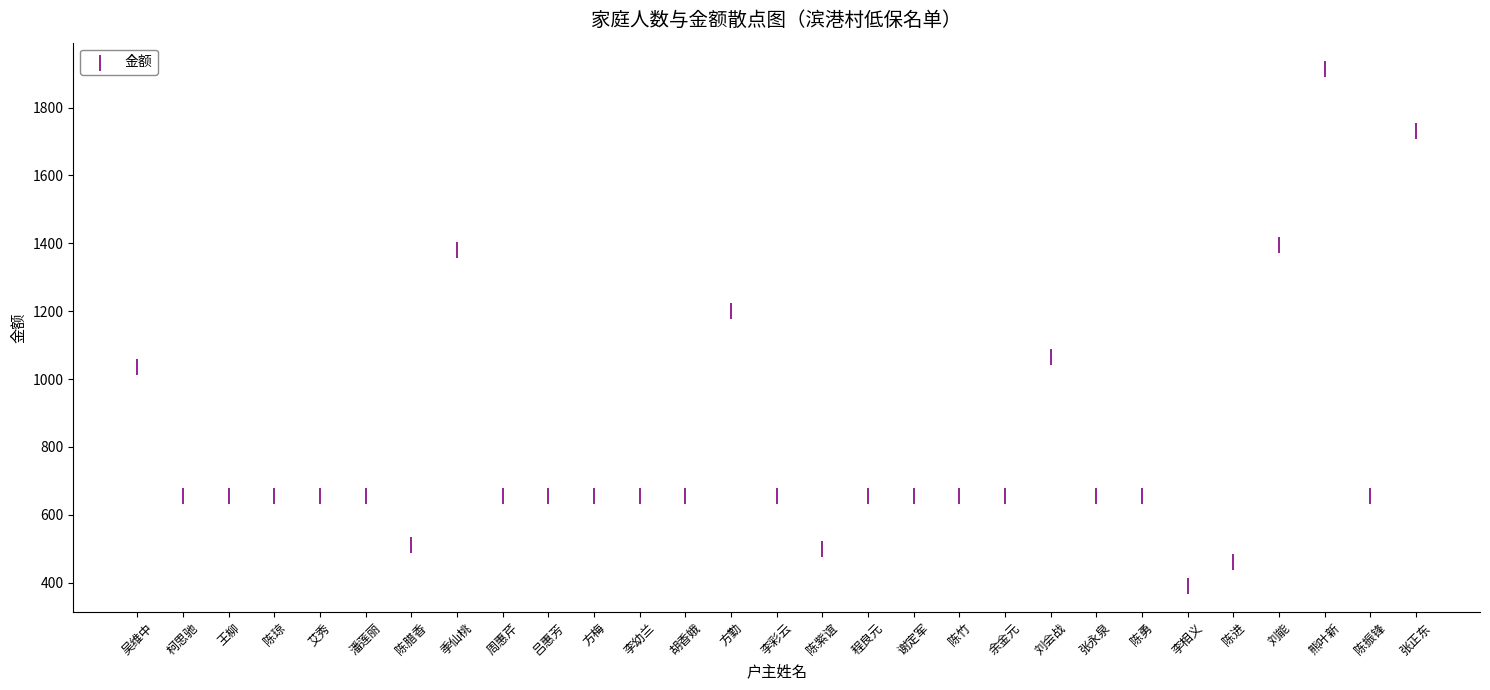

What Y value in the scatter plot is closest to 1152?

1200